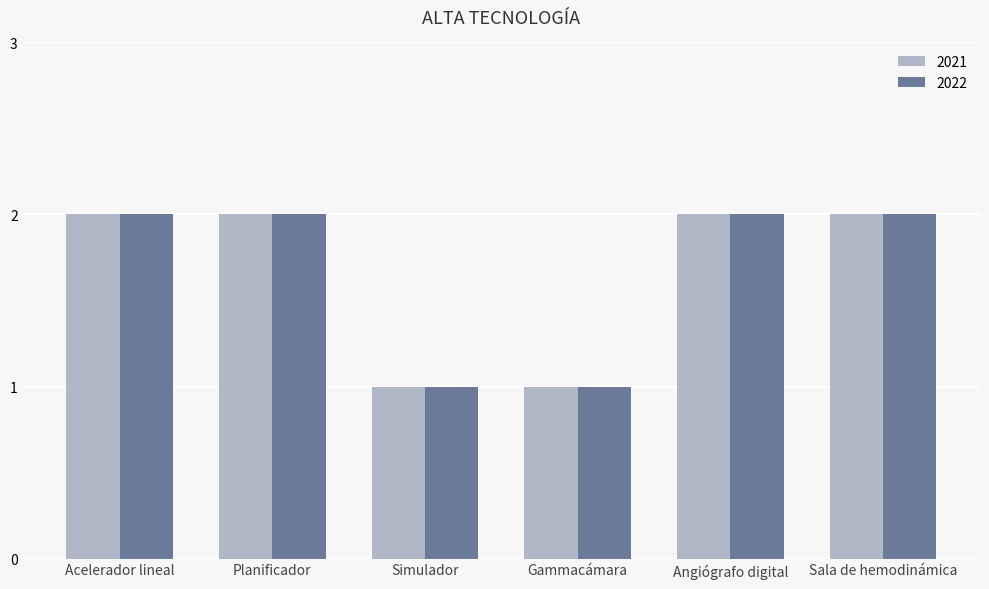

What is the total value across all series at Acelerador lineal?

4